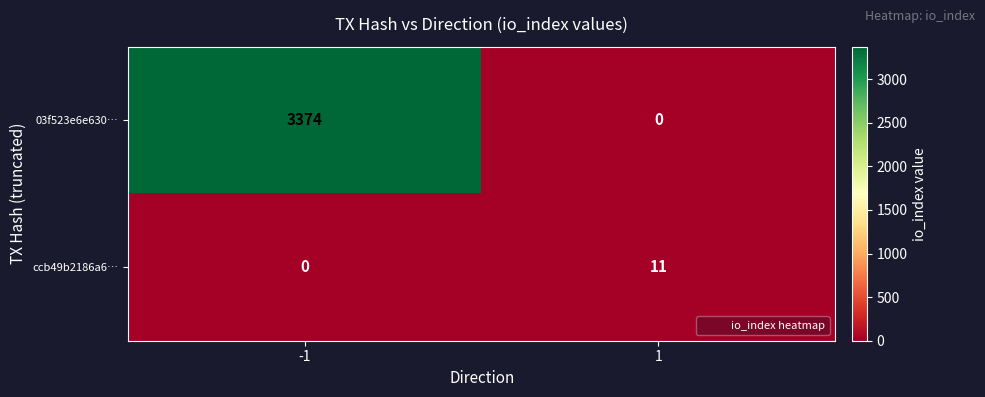

At which category is the sum across all series the highest?

-1